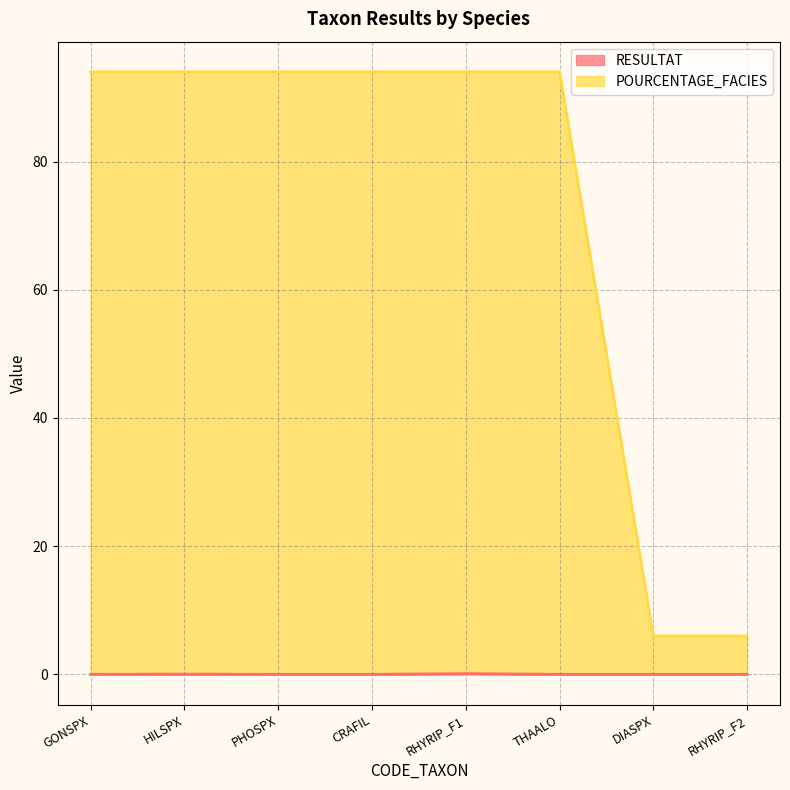

Between HILSPX and CRAFIL, which series saw the biggest shift?

RESULTAT